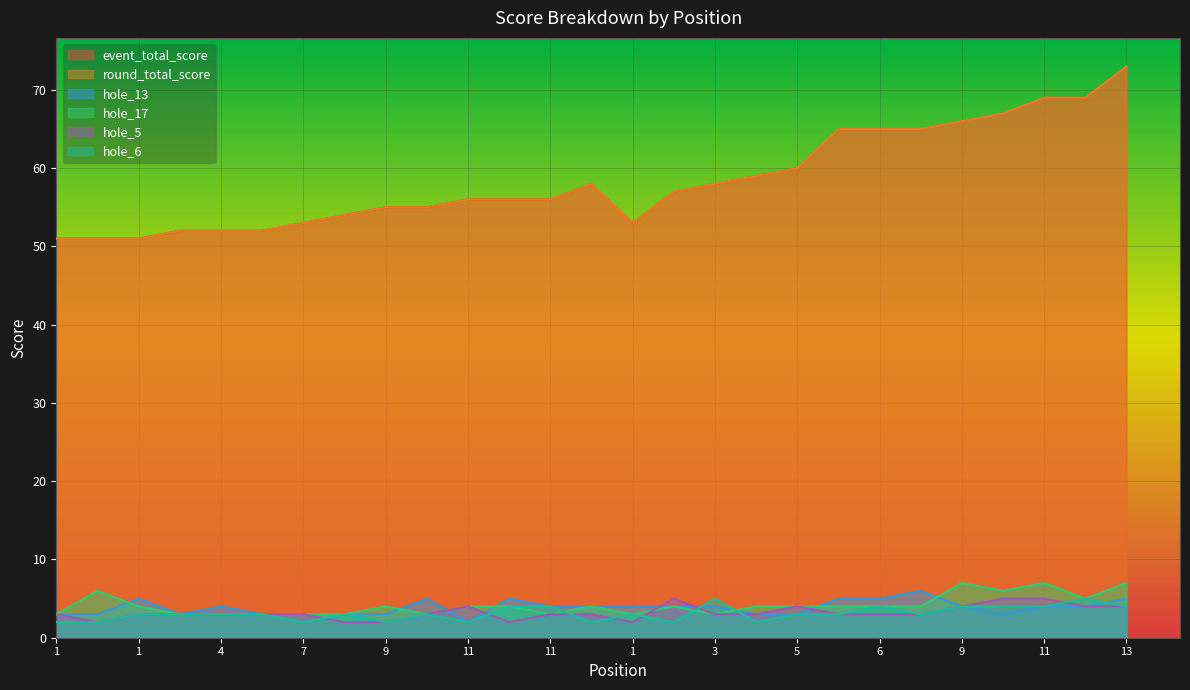

True or false: hole_6 has a value of 2 at 1.

True